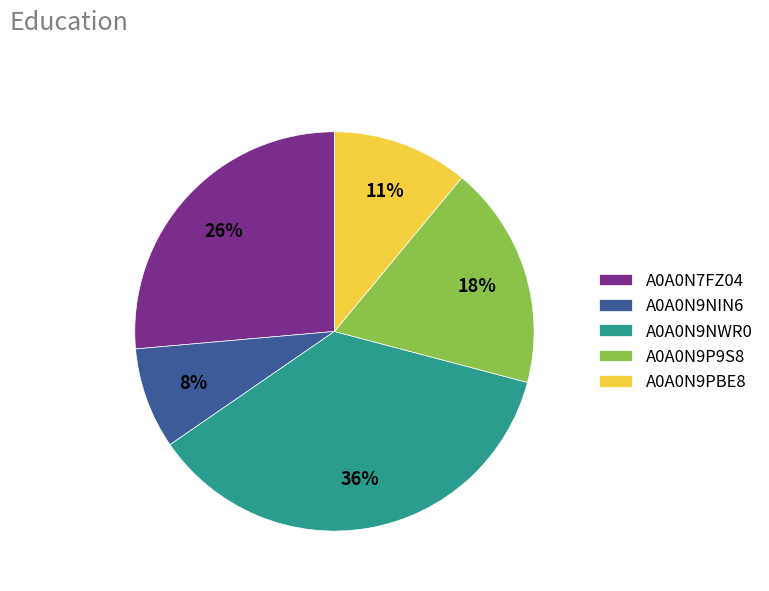

The A0A0N7FZ04 slice represents 38% of the pie. True or false?

False